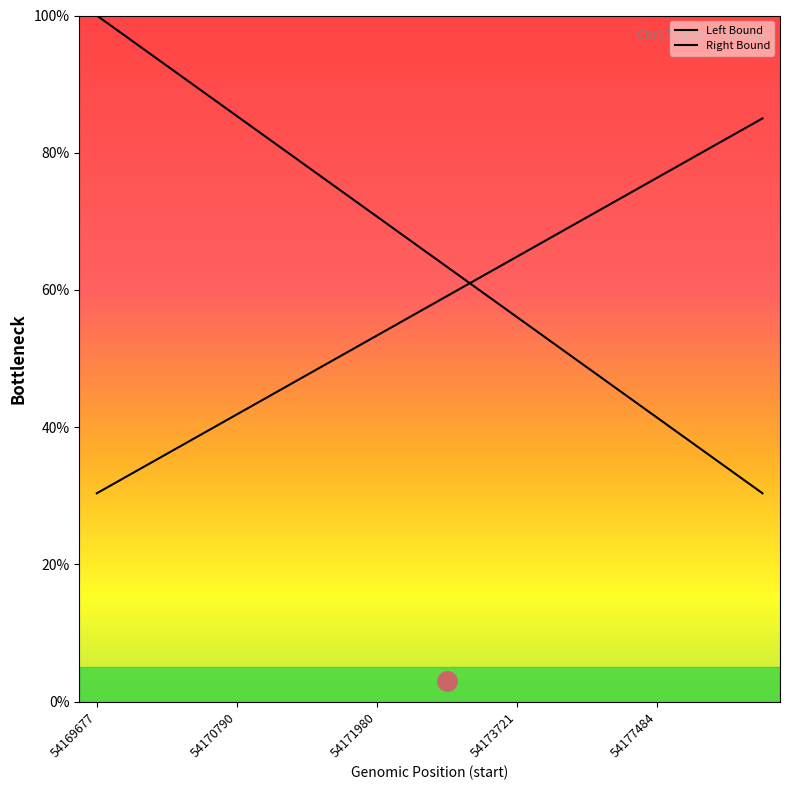

At how many categories does at least one series exceed 41?

20